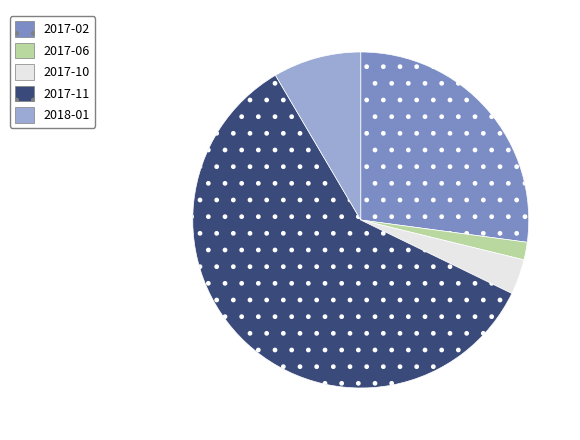

True or false: 2017-10 accounts for 3% of the total.

True